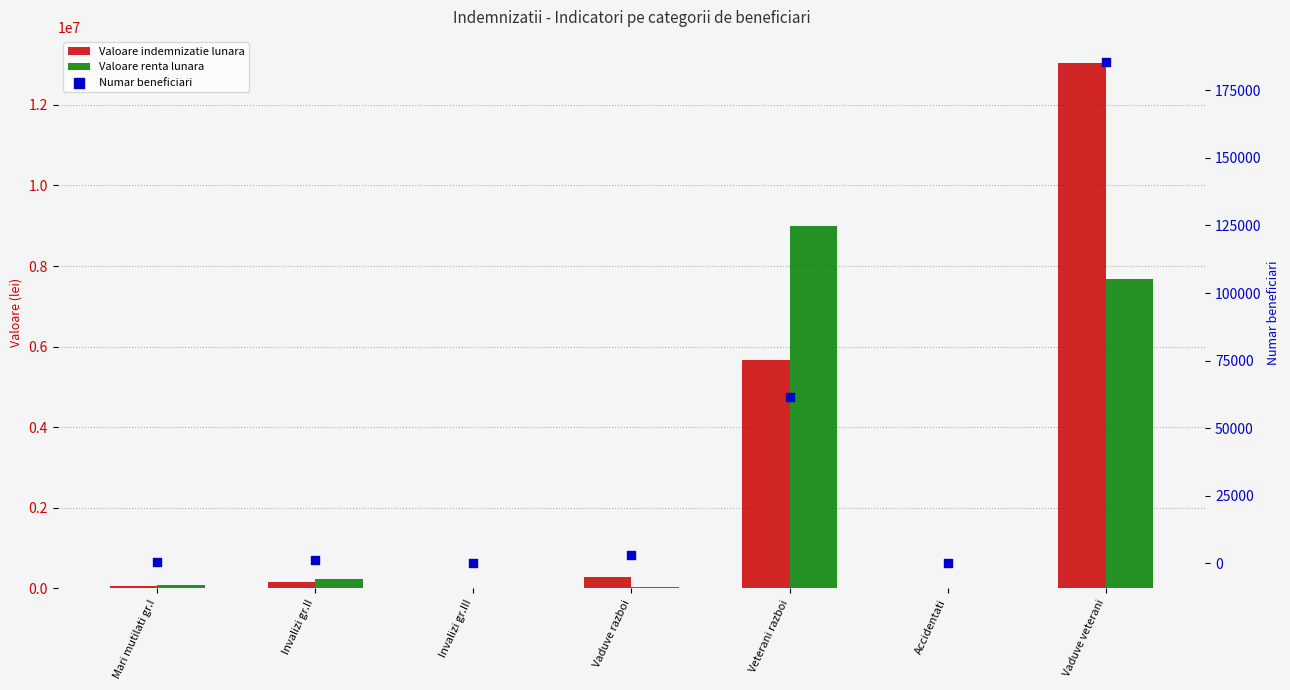

What are all the series names shown in the legend?

Valoare indemnizatie lunara, Valoare renta lunara, Numar beneficiari